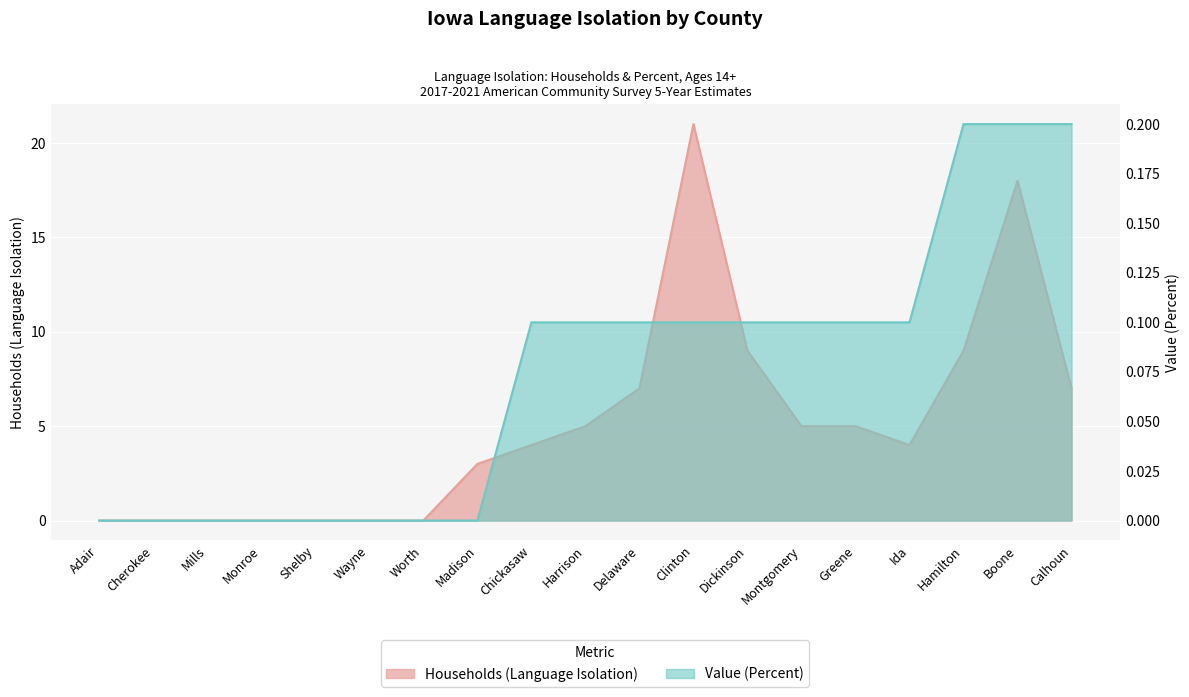

Is the value of Value (Percent) at Hamilton greater than the value of Households (Language Isolation) at Wayne?

Yes